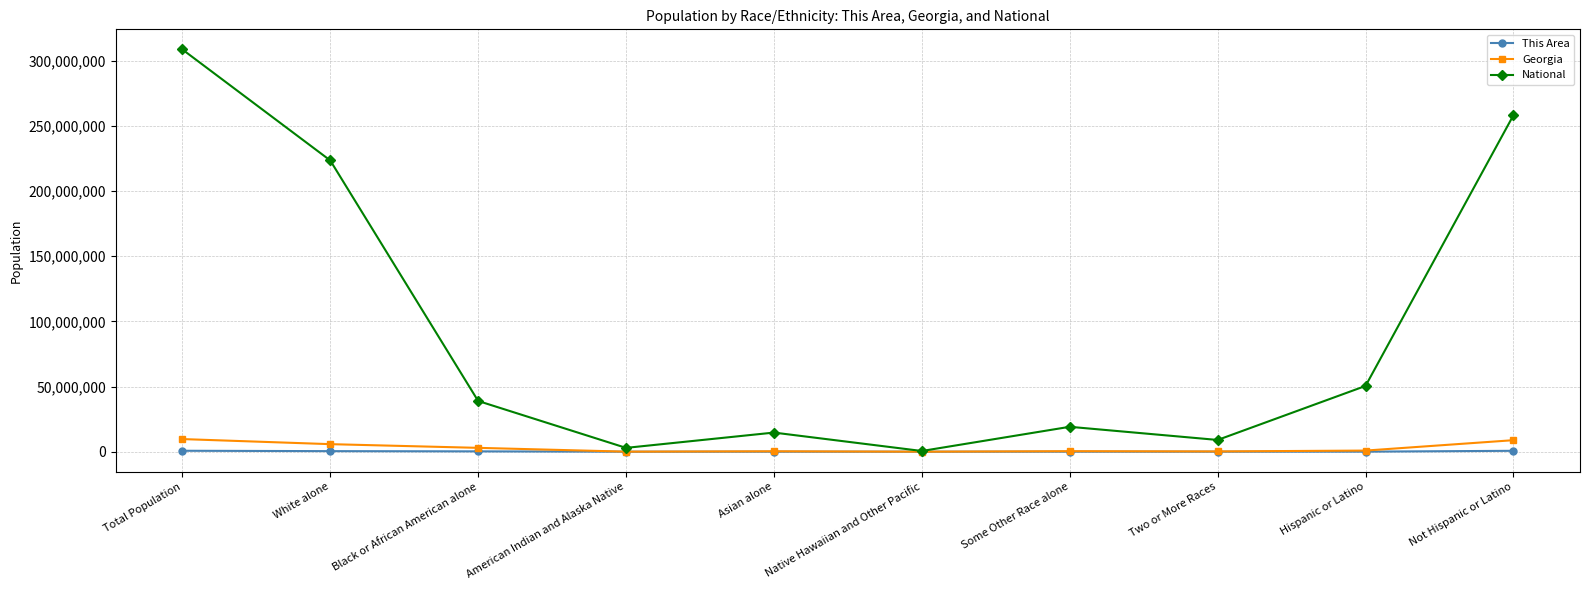

What is the label of the 3rd point from the right?

Two or More Races